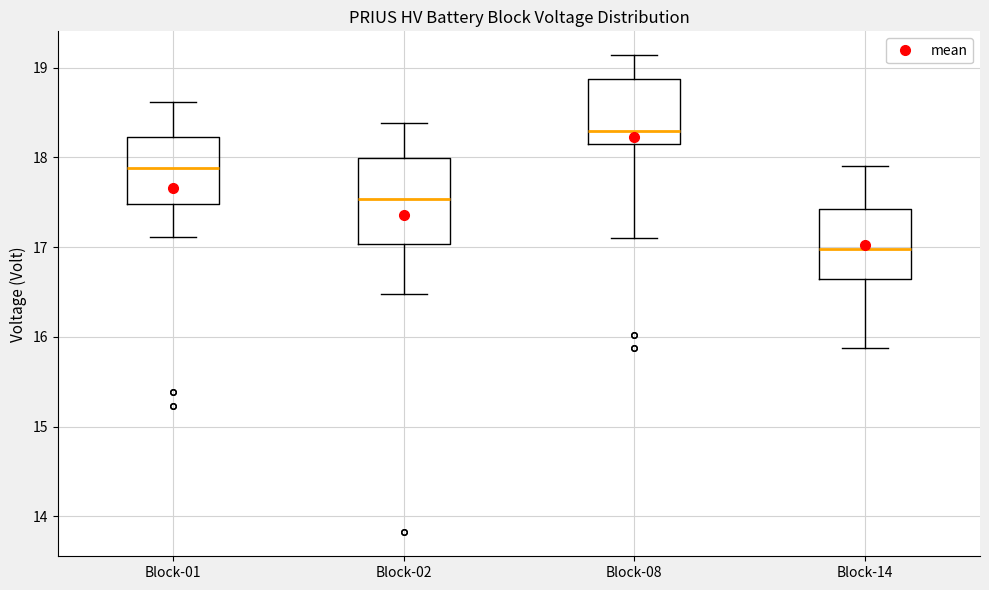

Where does the upper whisker of the box for Block-01 end on the y-axis? The values are not printed on the chart, so give them approximately, as read against the axis.

18.6